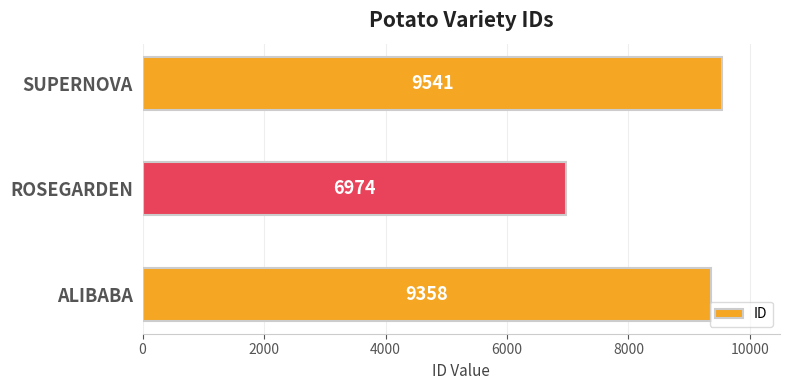

Read the value at ALIBABA, to the nearest 50.

9350